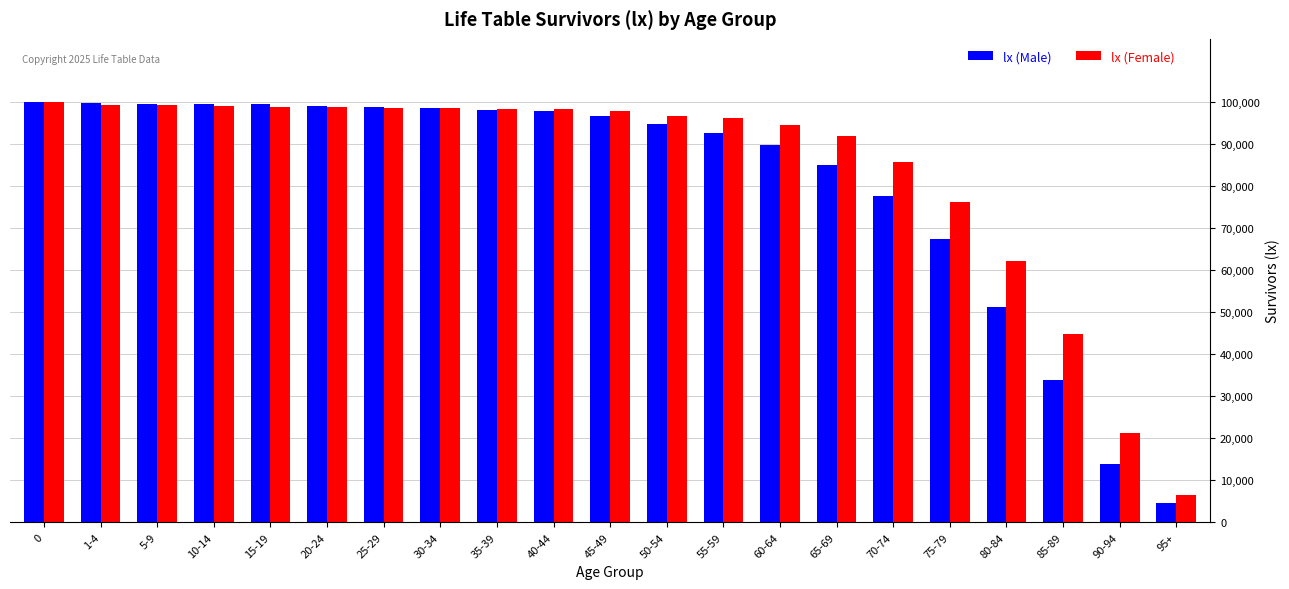

How many bars are there in each group?

2